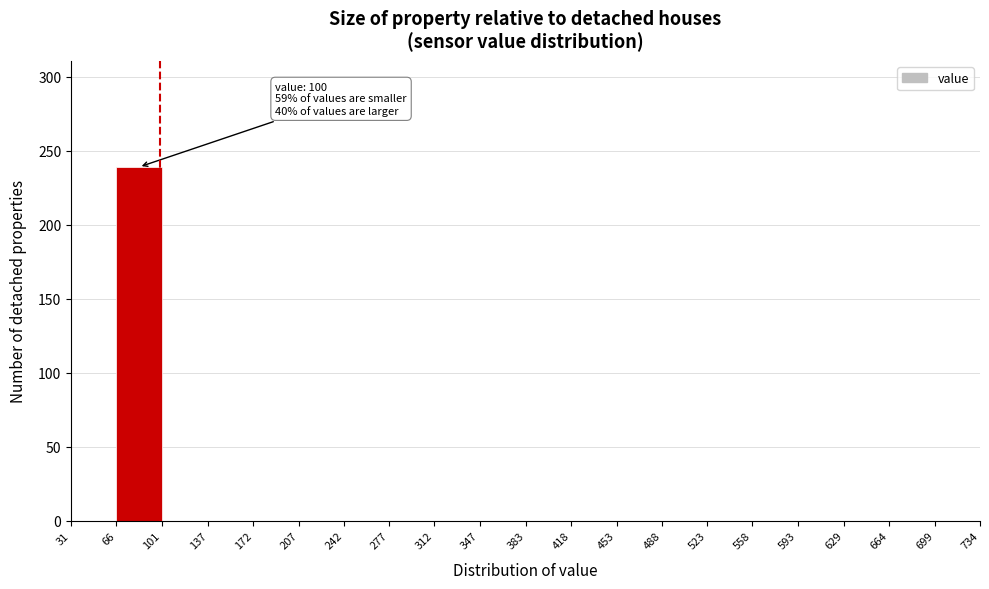

Over which range of the x-axis is the bar tallest?

66 to 101